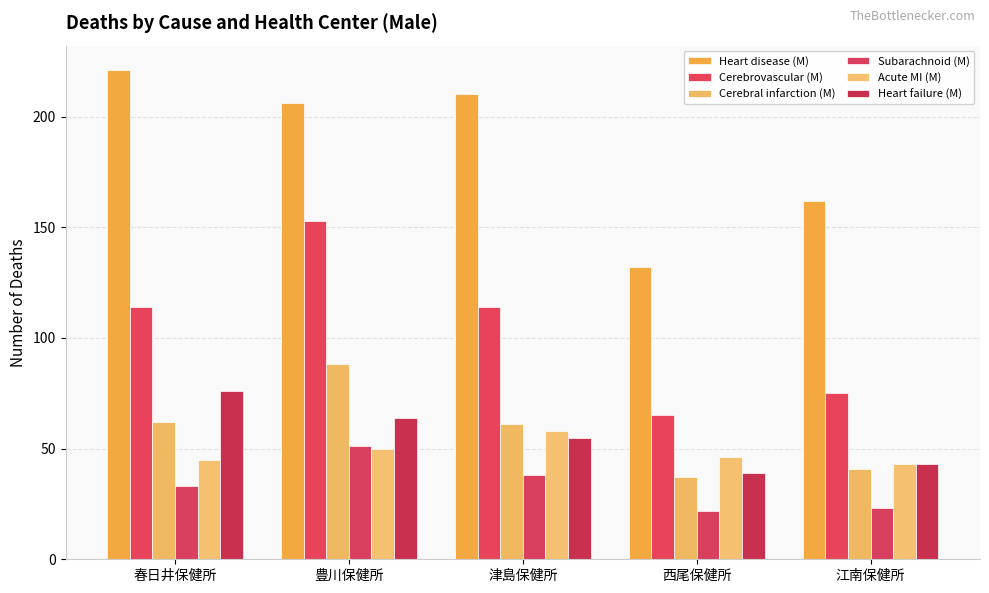

Which has a higher value, 春日井保健所 or 津島保健所?

春日井保健所